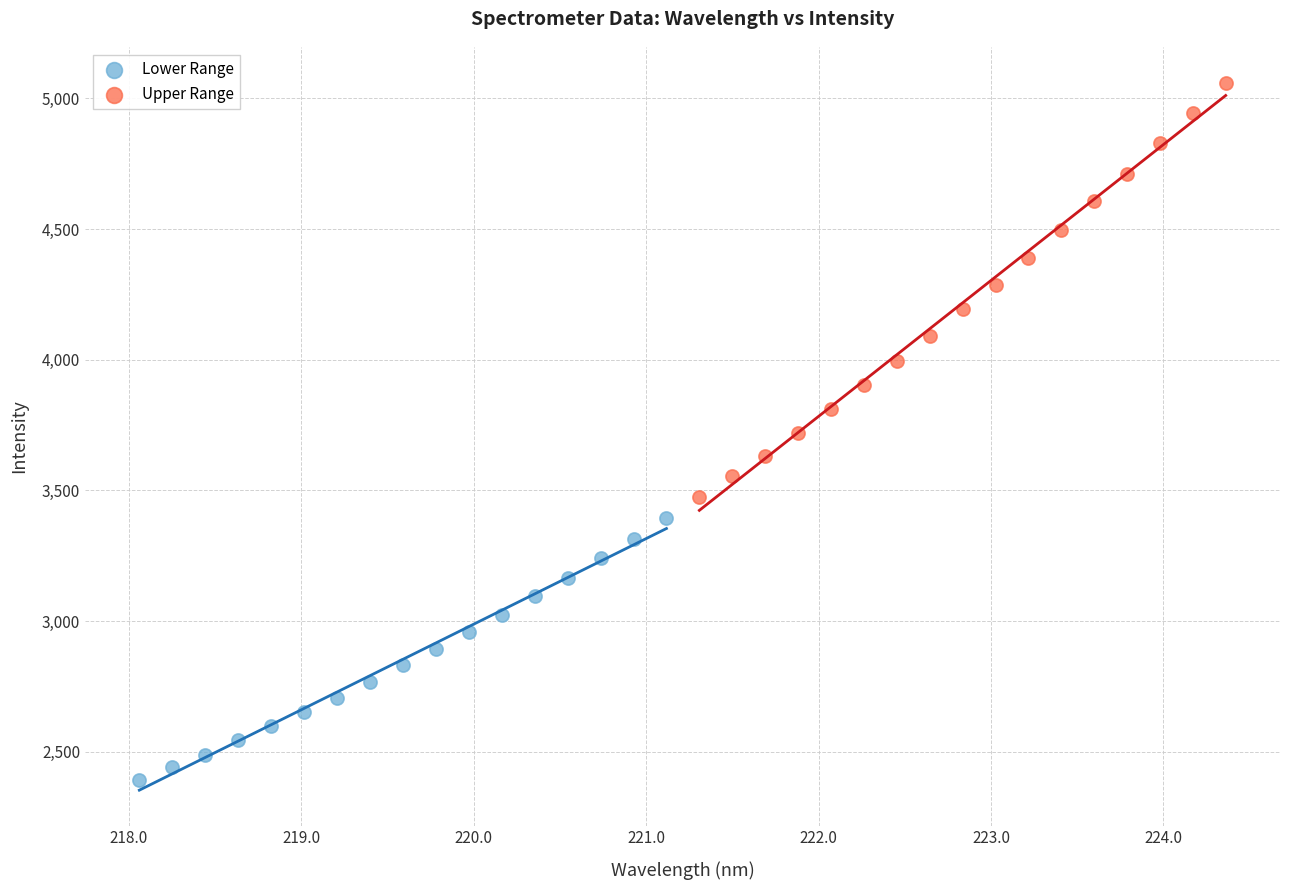

Which series reaches the maximum Y coordinate?

Upper Range